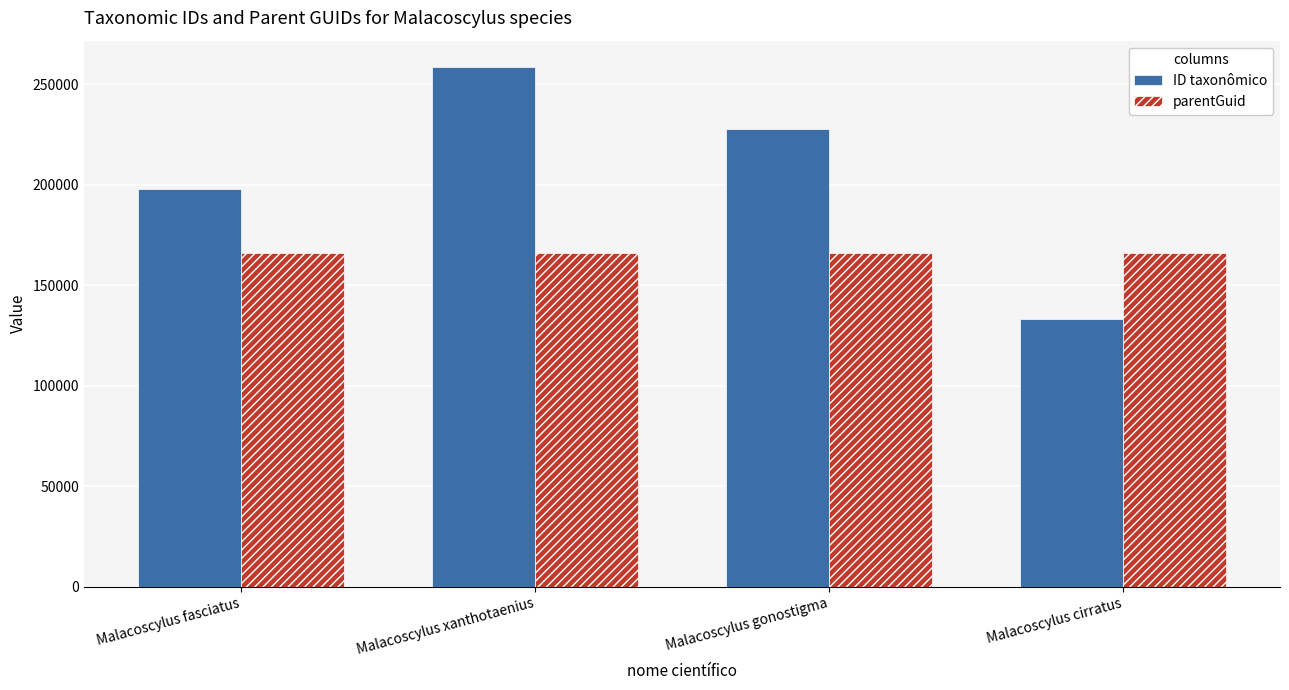

At which category does the chart reach its minimum across all series?

Malacoscylus cirratus